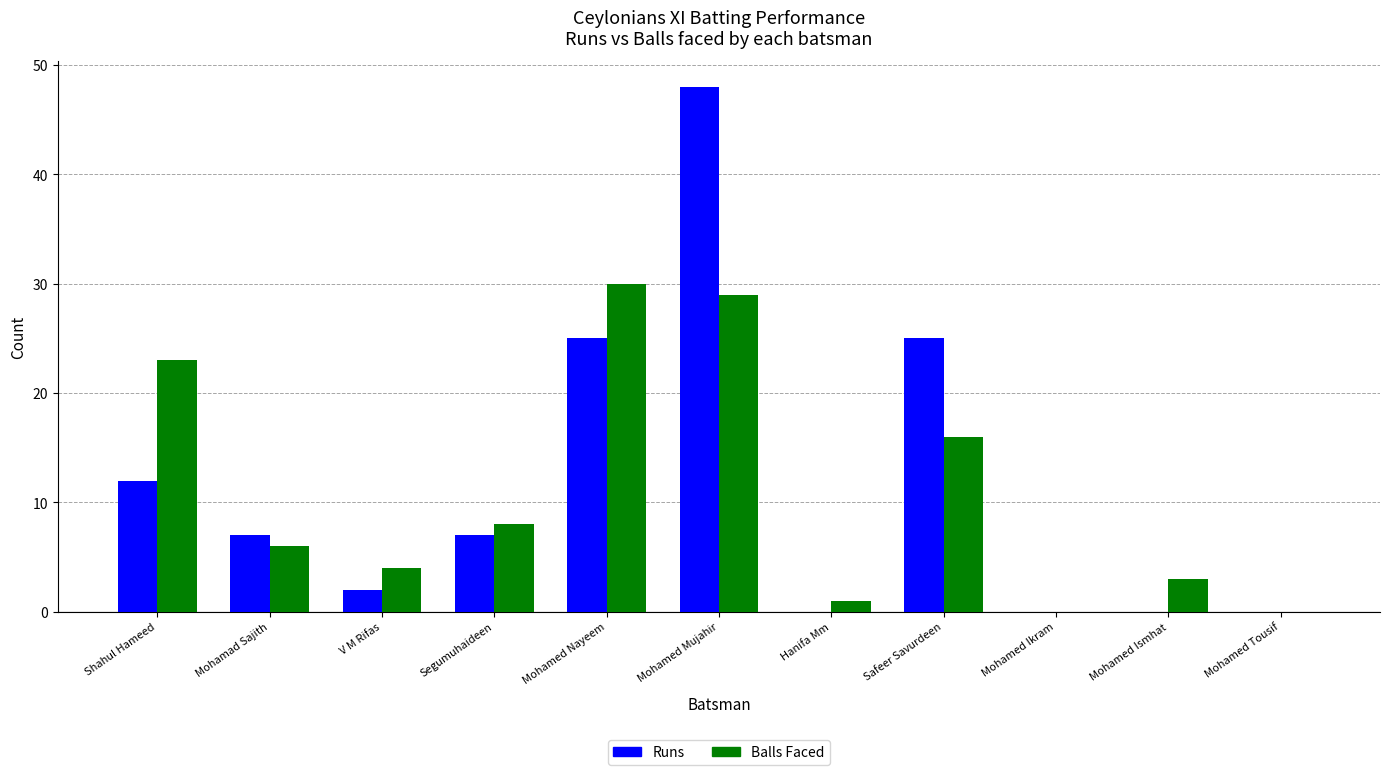

What is the maximum value shown in the chart?

48